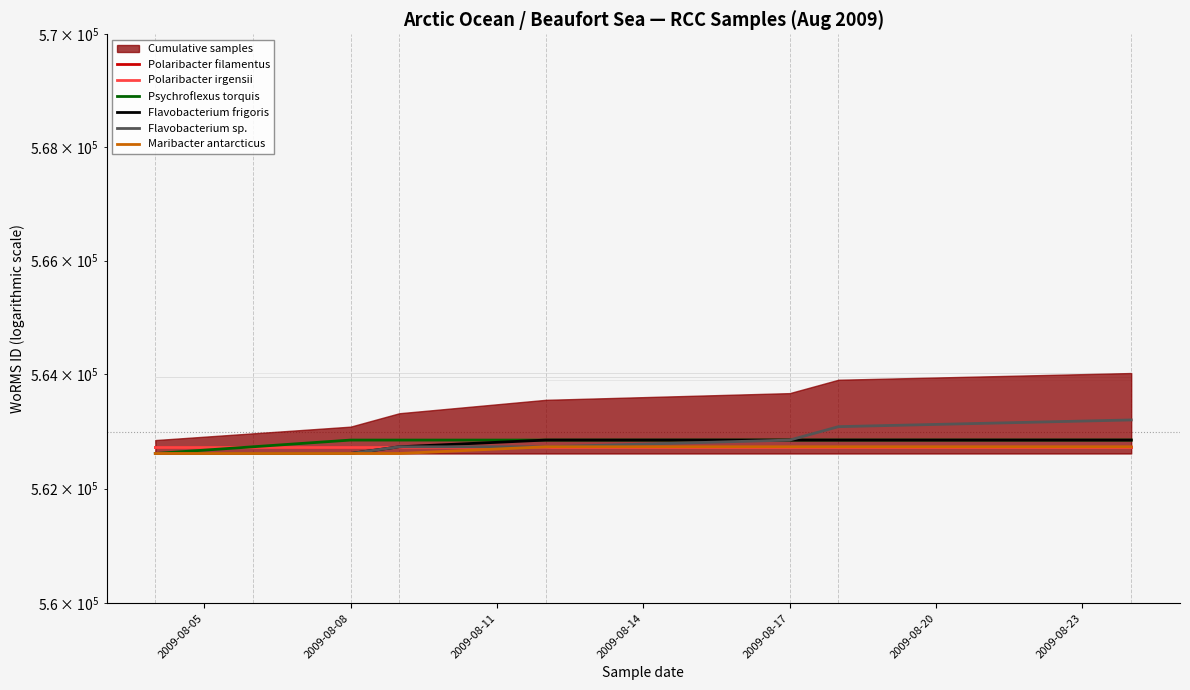

What is the value of the Polaribacter irgensii point at the 8th from the left?

562732.5